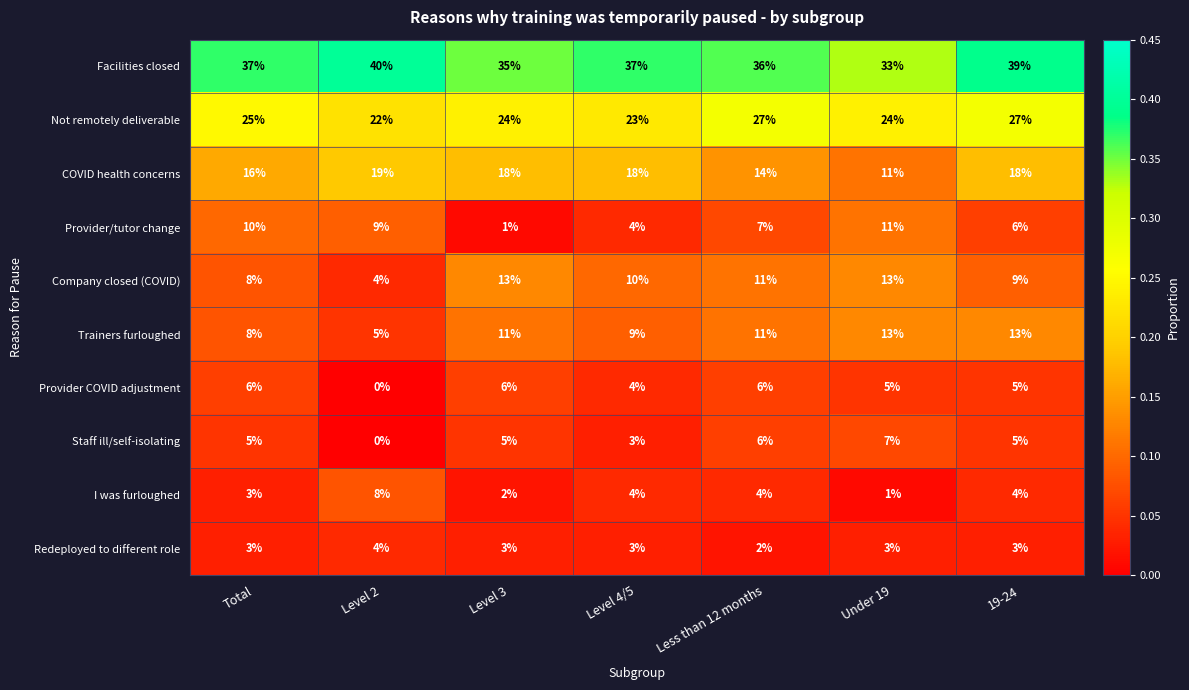

Which series changed the most between Level 2 and Under 19?

Company closed (COVID)